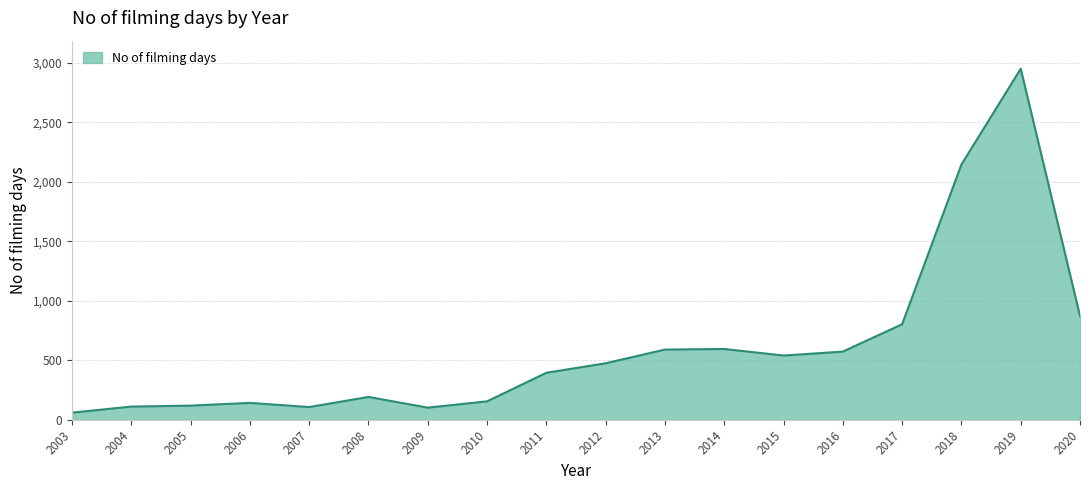

What is the difference between the second highest and second lowest values?

2043